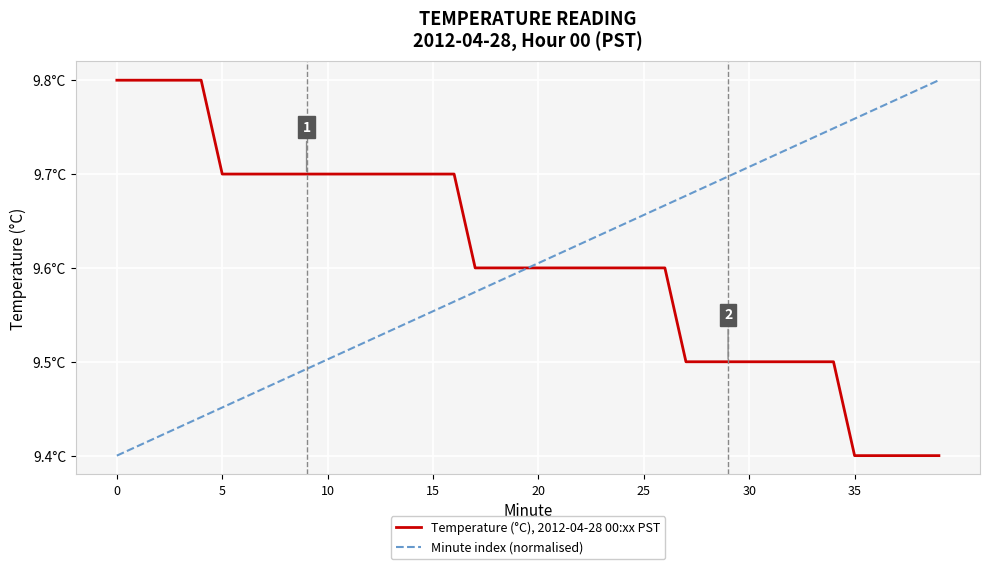

What is the maximum value for Temperature (°C), 2012-04-28 00:xx PST?

9.8